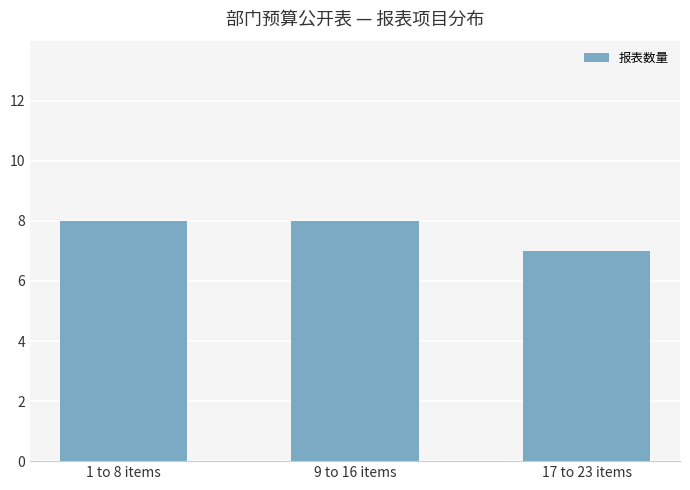

How many series are shown in this chart?

1